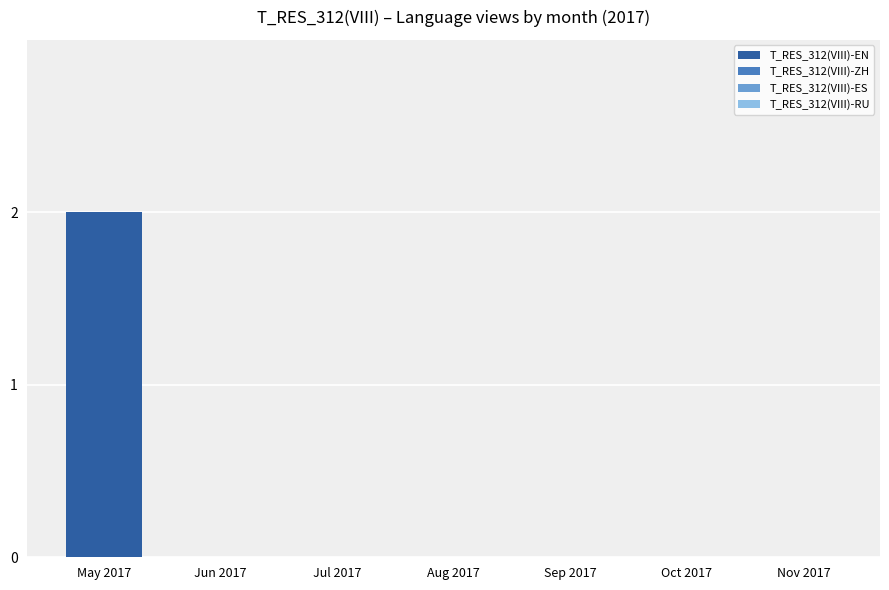

Reading left to right, list all the values displayed in this chart.

May 2017=2	Jun 2017=0	Jul 2017=0	Aug 2017=0	Sep 2017=0	Oct 2017=0	Nov 2017=0